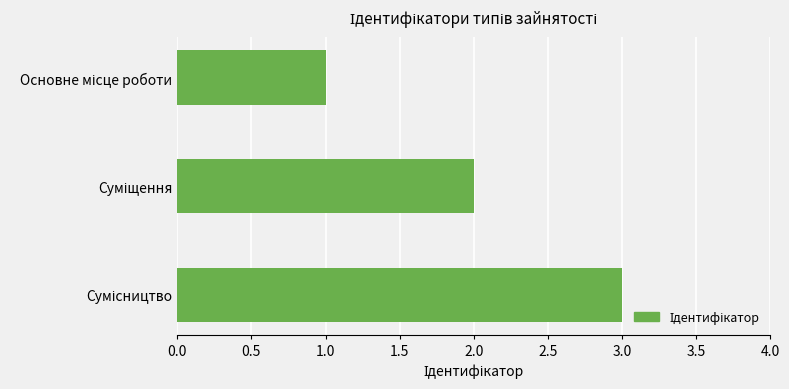

What is the sum of all values?

6